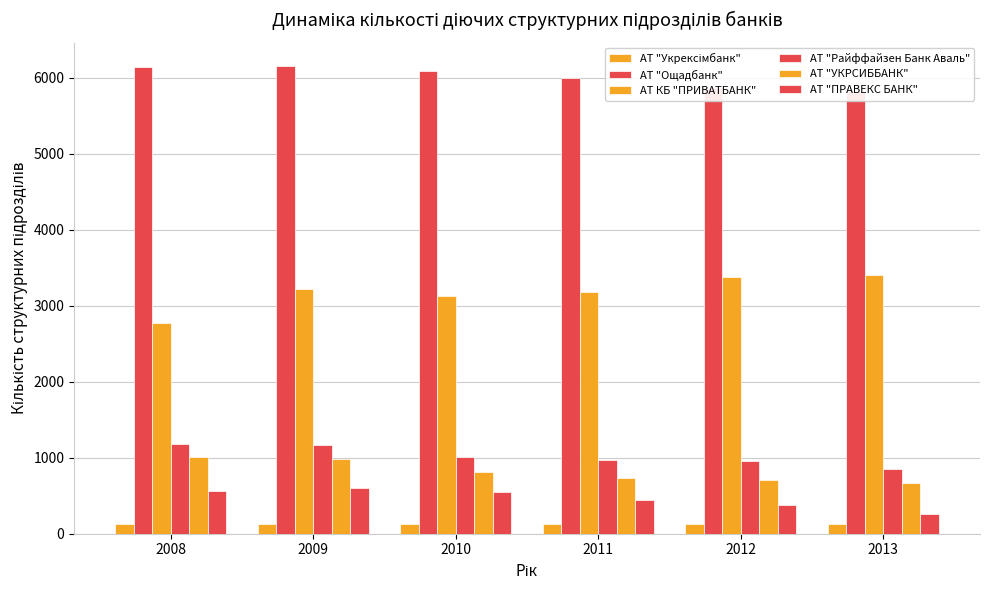

The value of АТ "Укрексімбанк" at 2009 is 89. True or false?

False